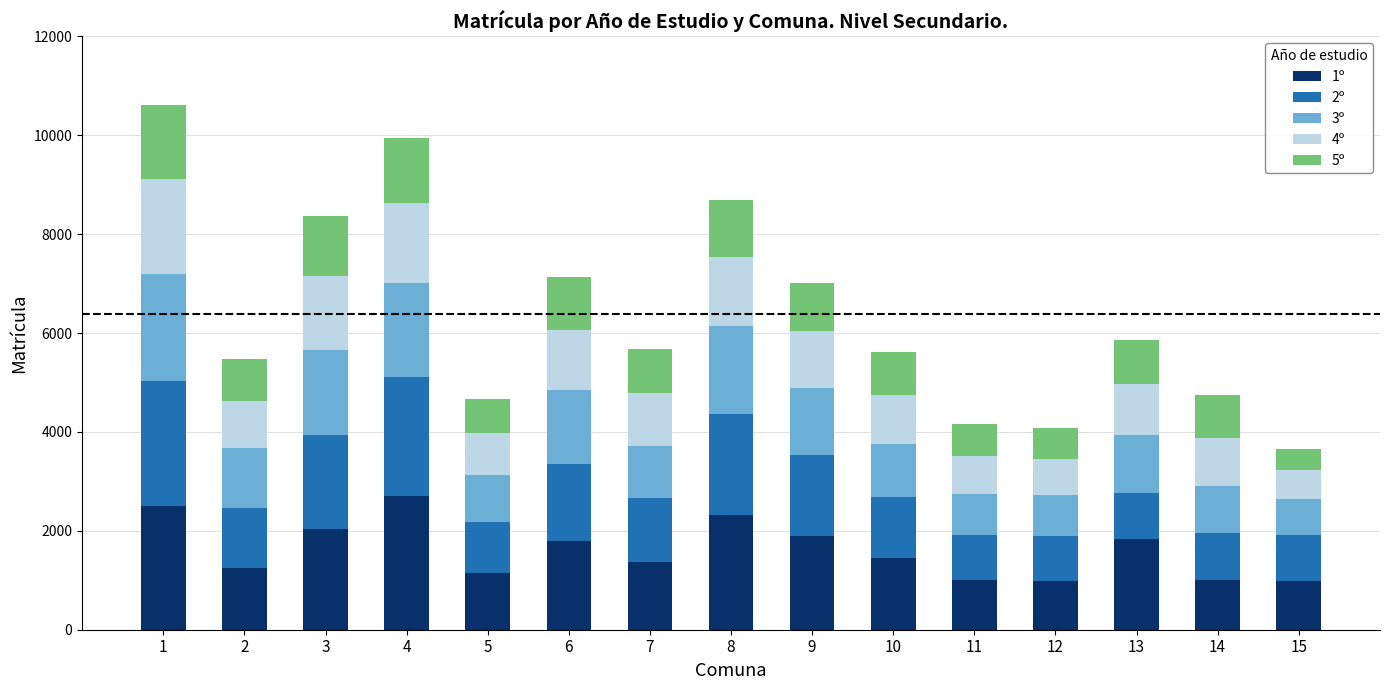

What is the total value across all series at 7?

5679